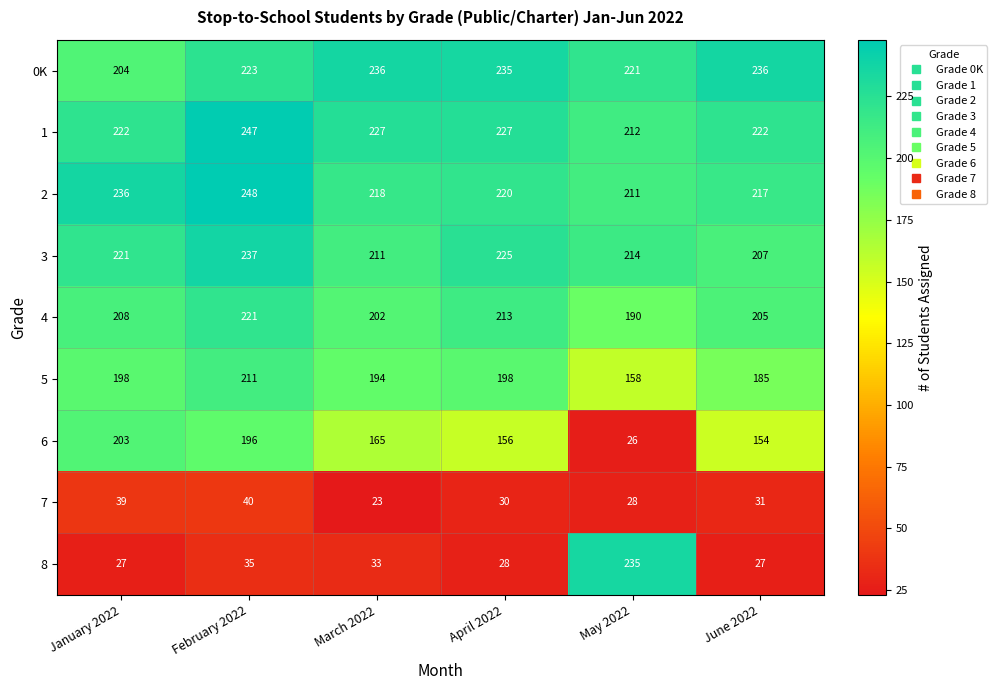

What is the sum of the 3 values at April 2022 and January 2022?

446